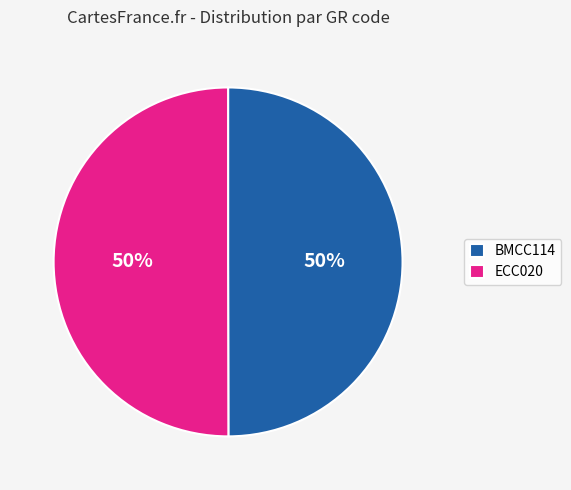

True or false: ECC020 accounts for 50% of the total.

True